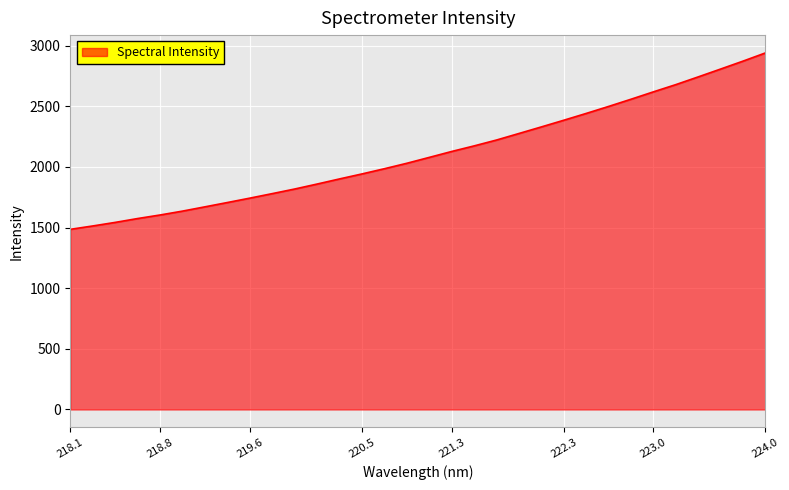

What is the difference between the maximum and minimum values?

1454.2